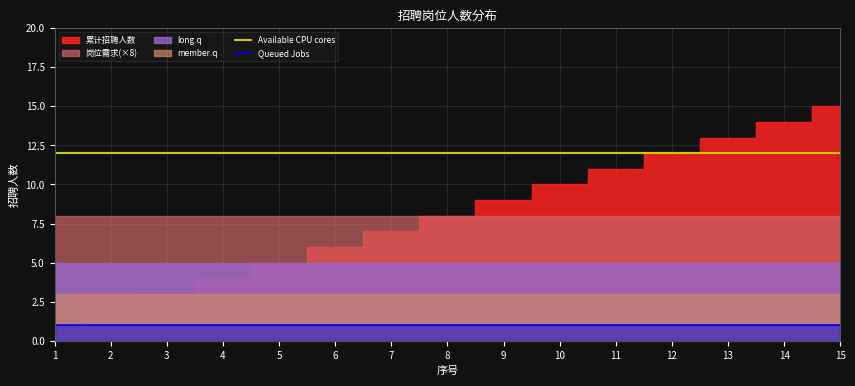

How many lines are shown in the chart?

2